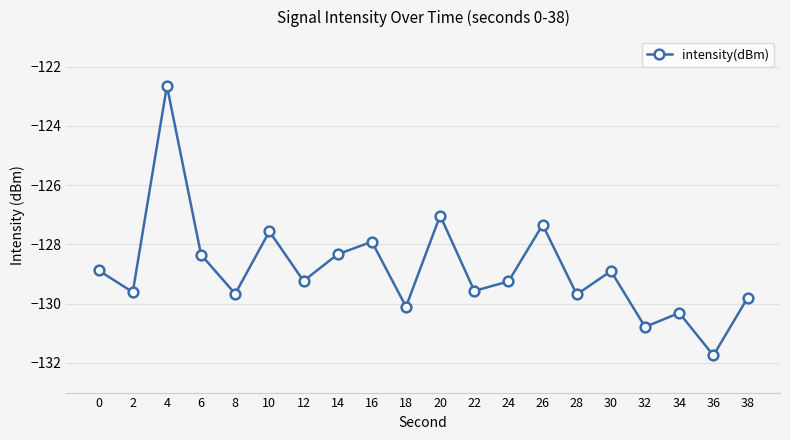

What is the difference between the maximum and minimum values?

9.1